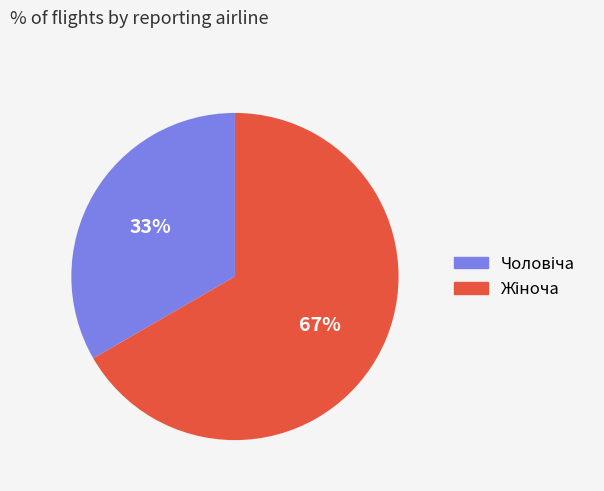

Does any single category account for the majority?

Yes